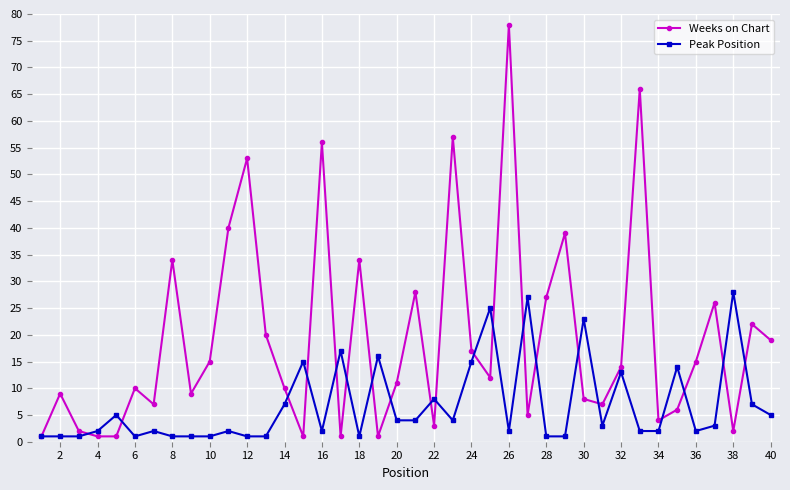

Count the number of categories in the chart.

40